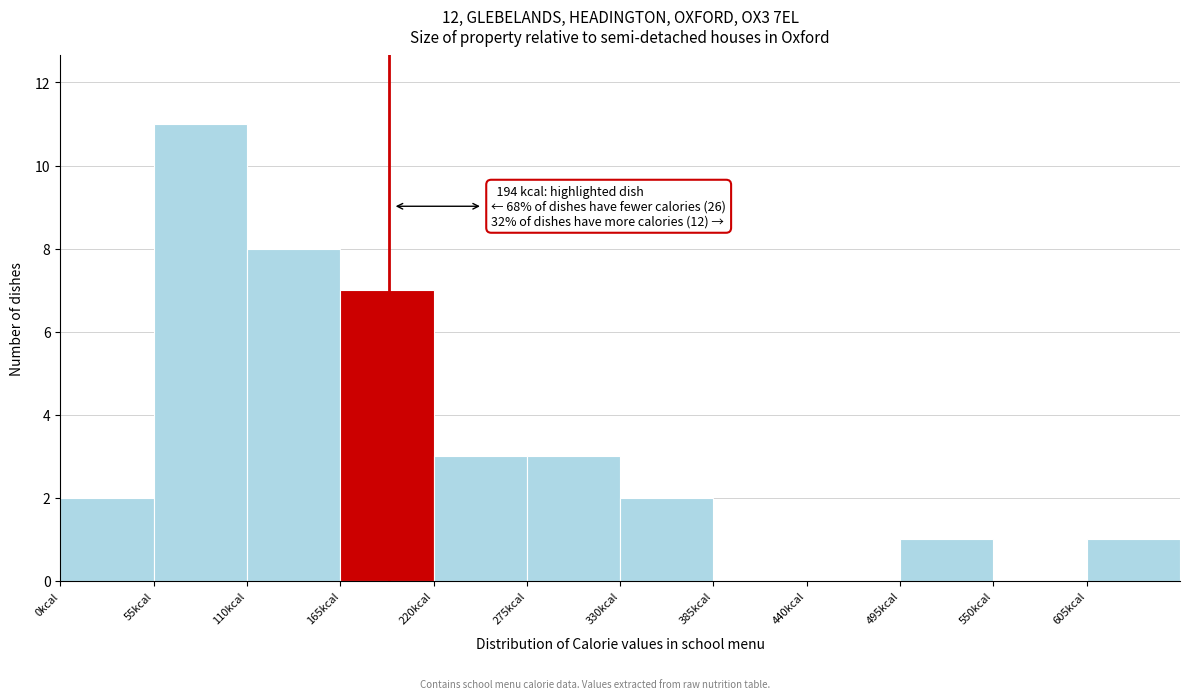

Which range on the x-axis has the tallest bar?

55 to 110